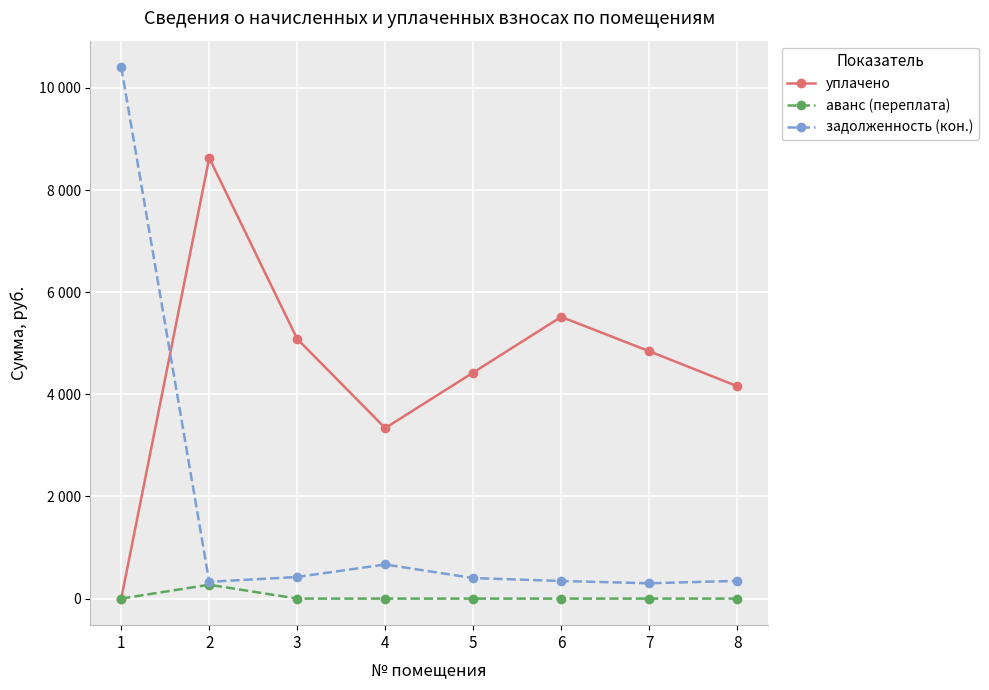

True or false: аванс (переплата) and уплачено intersect in this chart.

False